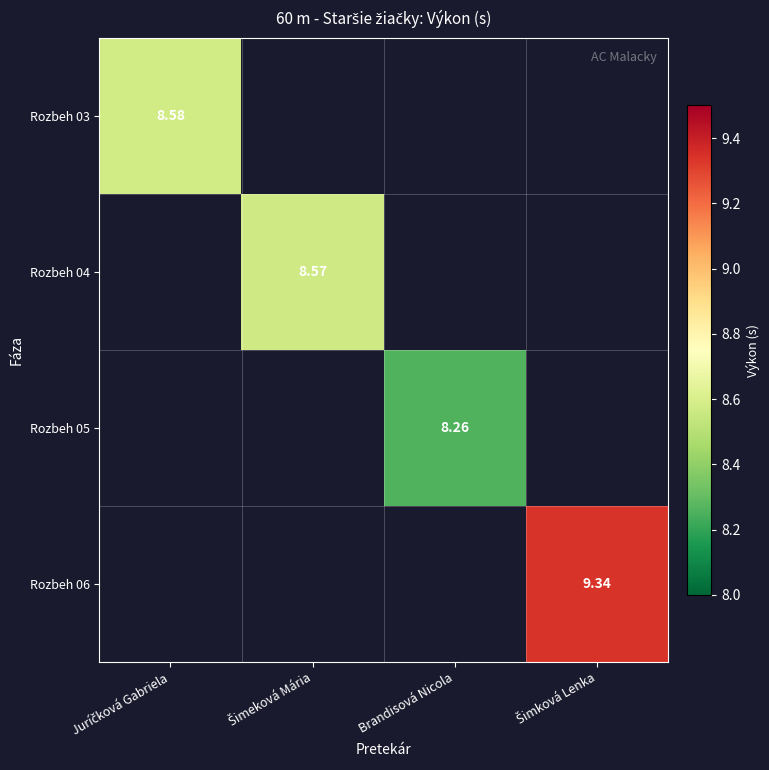

Count the number of categories in the chart.

4